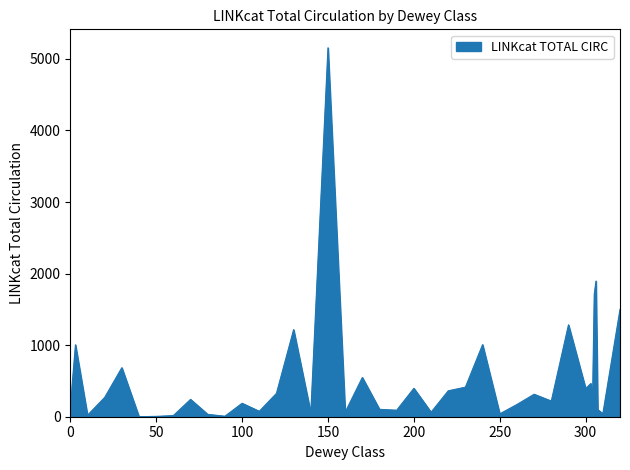

What is the greatest value displayed?

5155